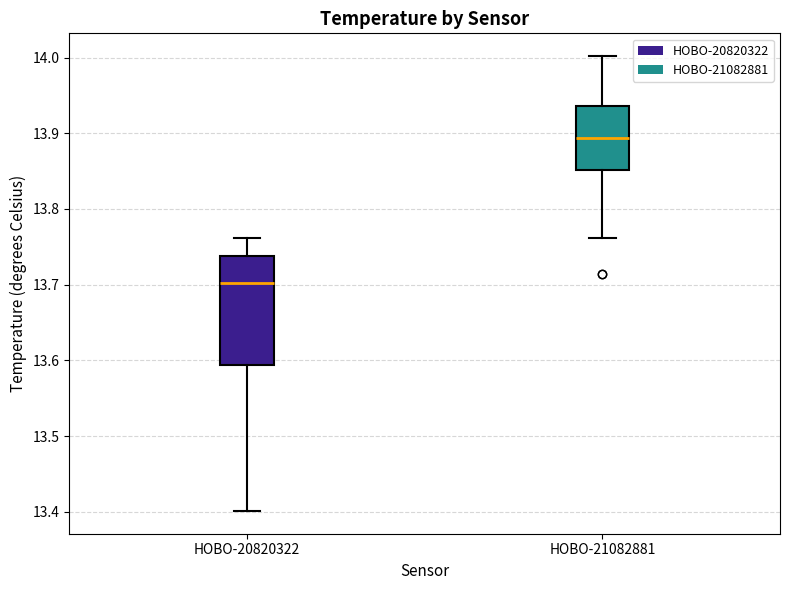

Comparing the boxes themselves (not the whiskers), which one is the tallest?

HOBO-20820322